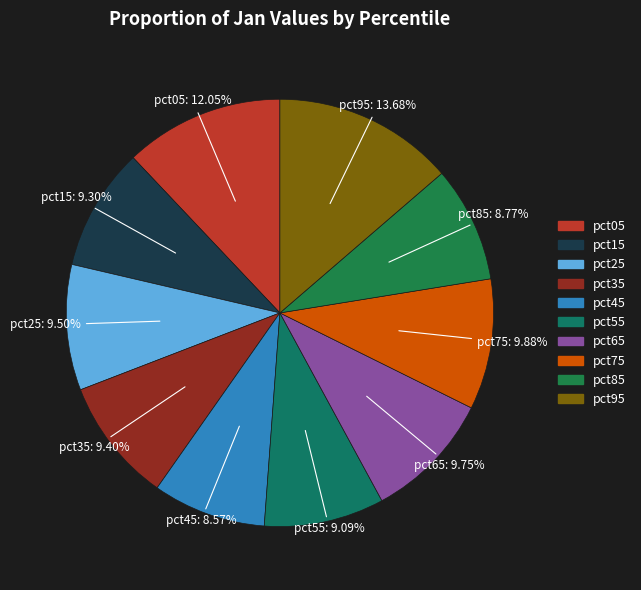

How much of the chart is everything except pct25?

90.5%